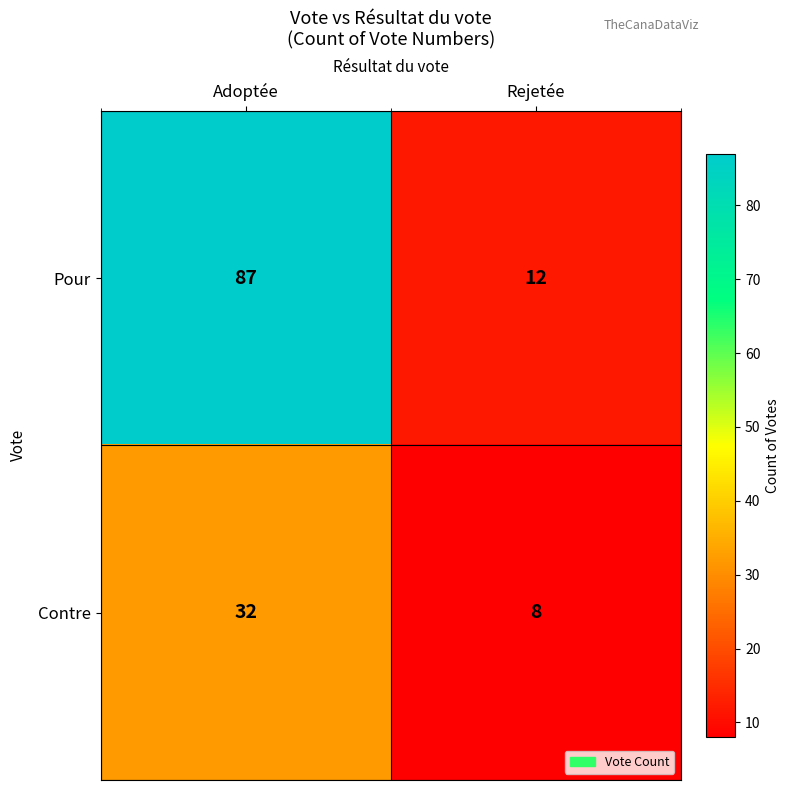

Read the Pour value at Adoptée, to the nearest 10.

90